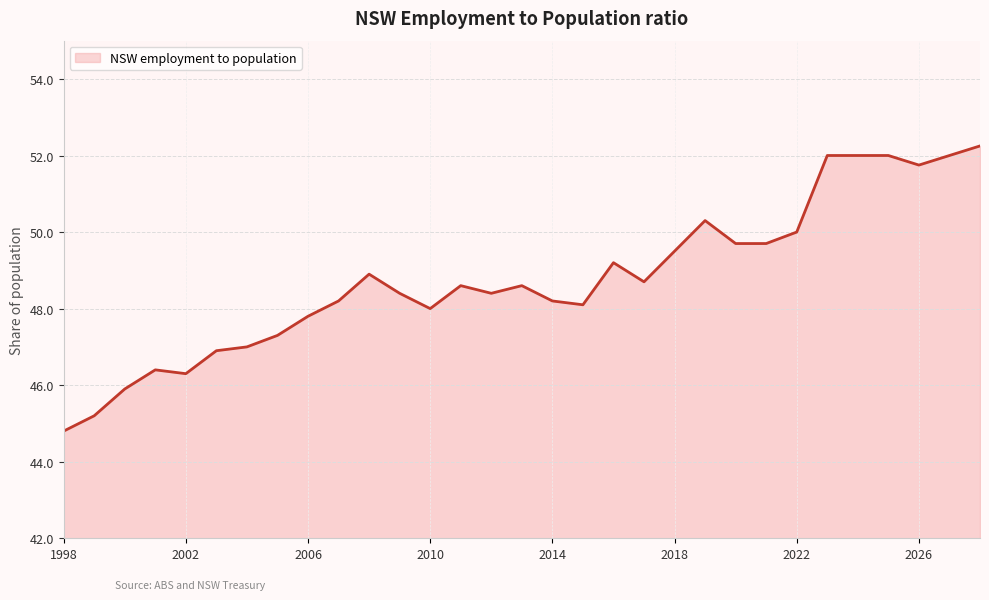

Which label corresponds to the largest value in the chart?

2028